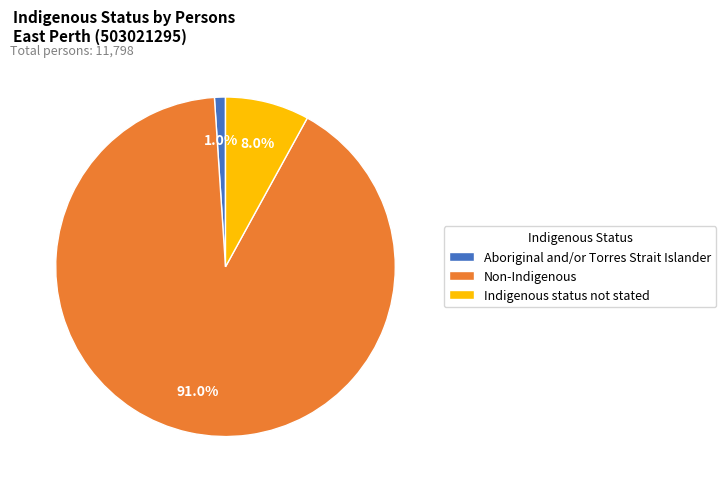

To the nearest percent, what portion does Non-Indigenous represent?

91%